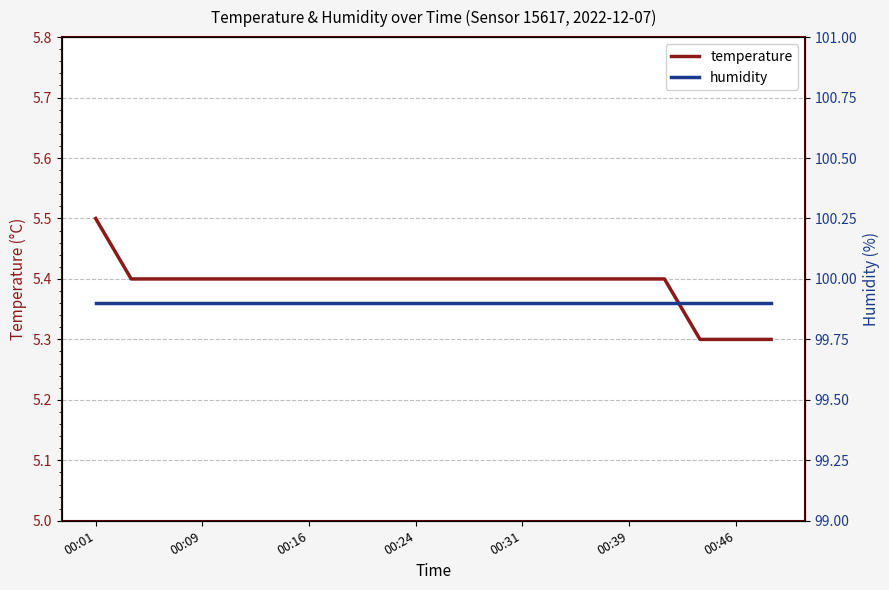

Does the chart display data point markers on the line(s)?

No